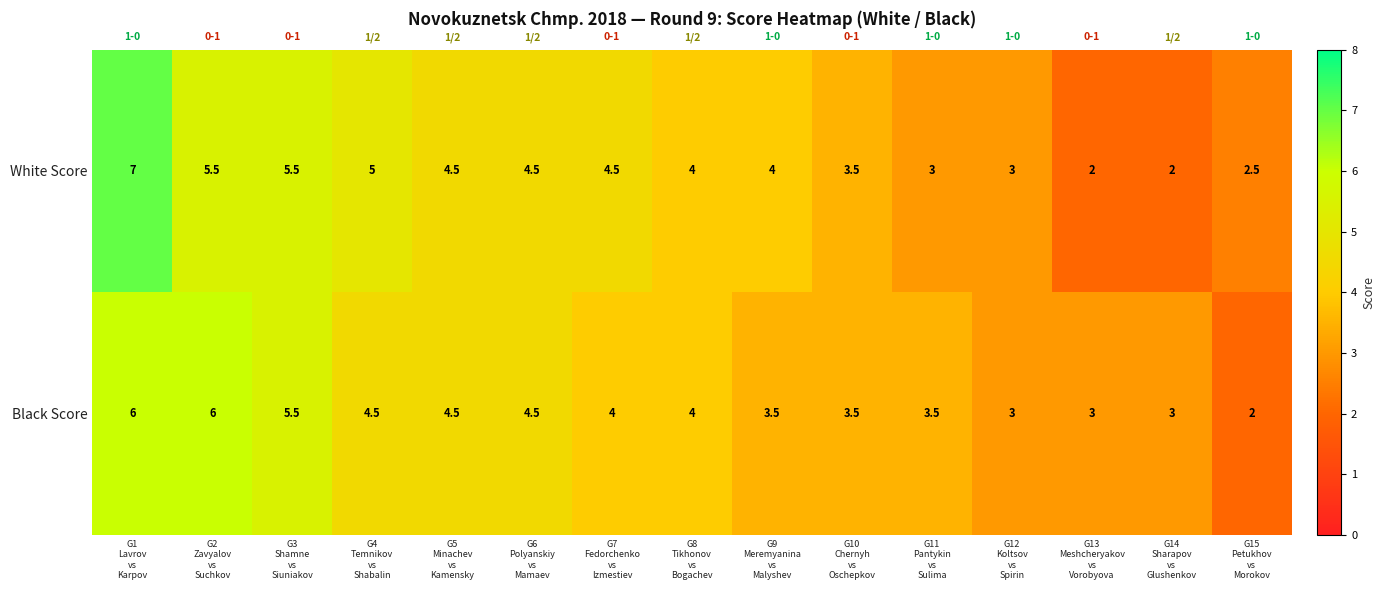

How many Black Score values are between 3 and 4?

8